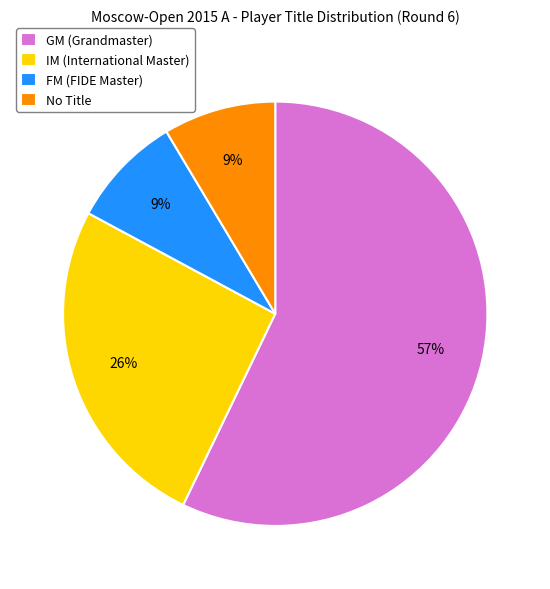

Is it true that No Title is 9% of the pie?

True